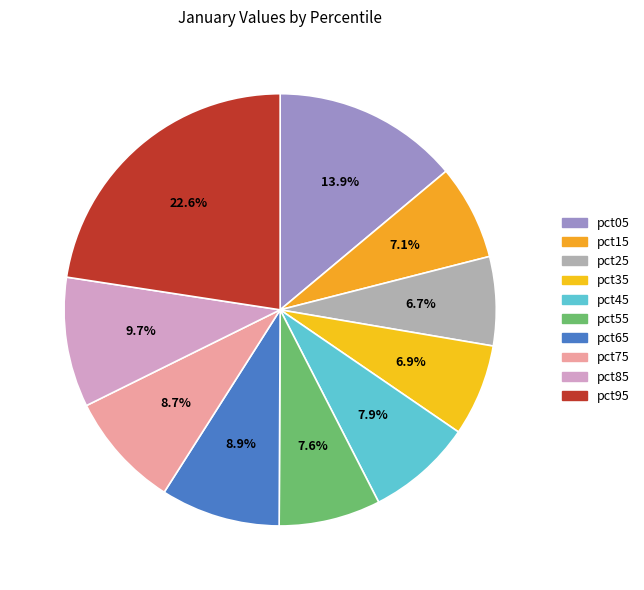

Rank the categories by value from highest to lowest.

pct95, pct05, pct85, pct65, pct75, pct45, pct55, pct15, pct35, pct25